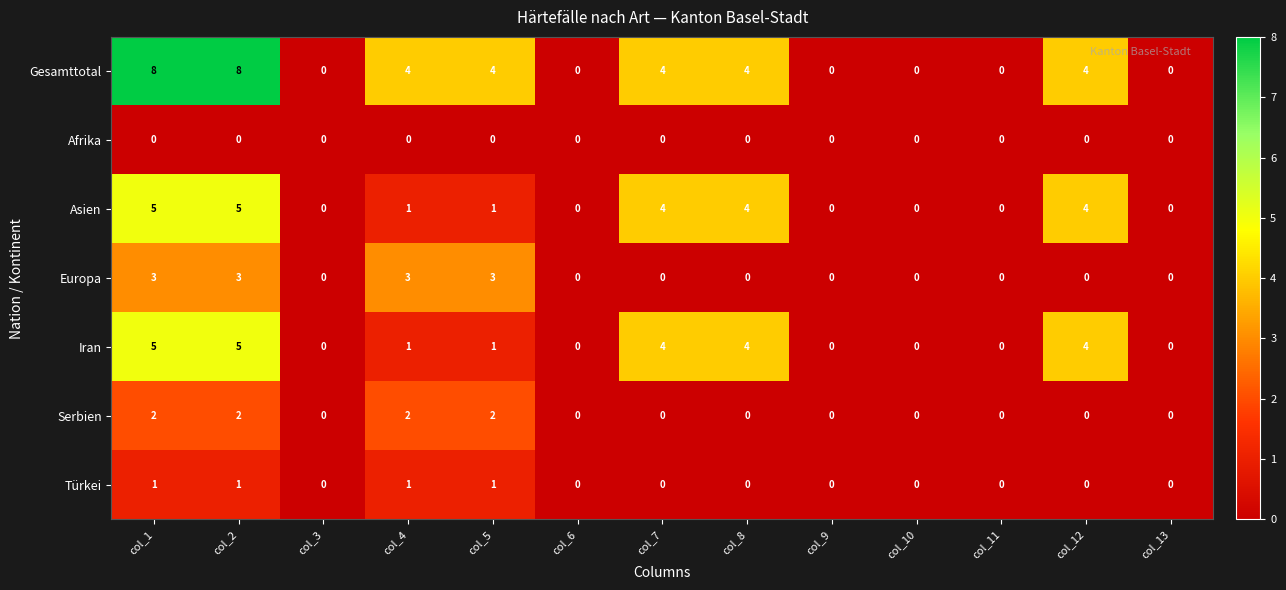

True or false: Europa has a value of 1 at col_1.

False